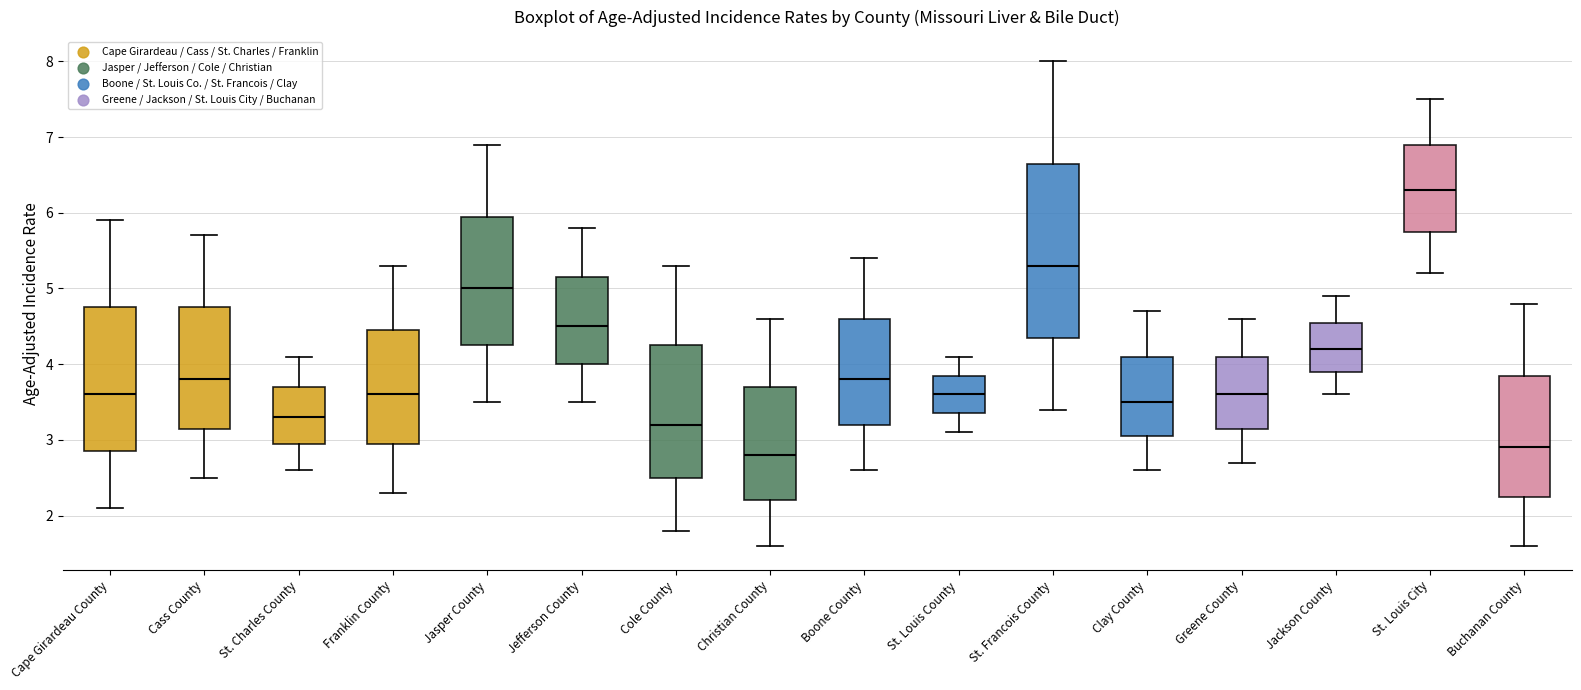

Comparing the boxes themselves (not the whiskers), which one is the tallest?

St. Francois County